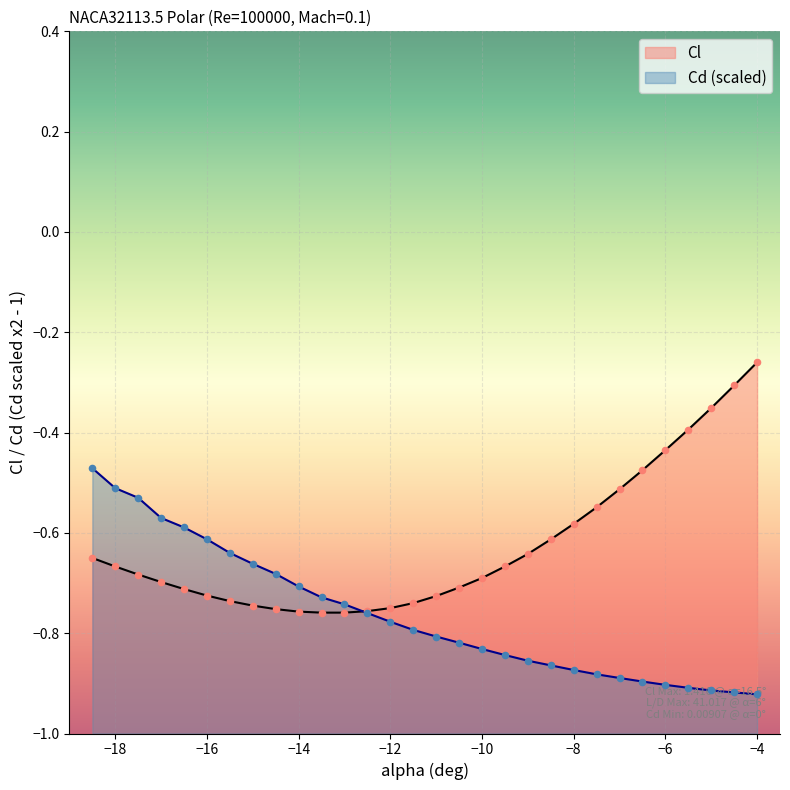

Which series contains the lowest Y value?

Cd